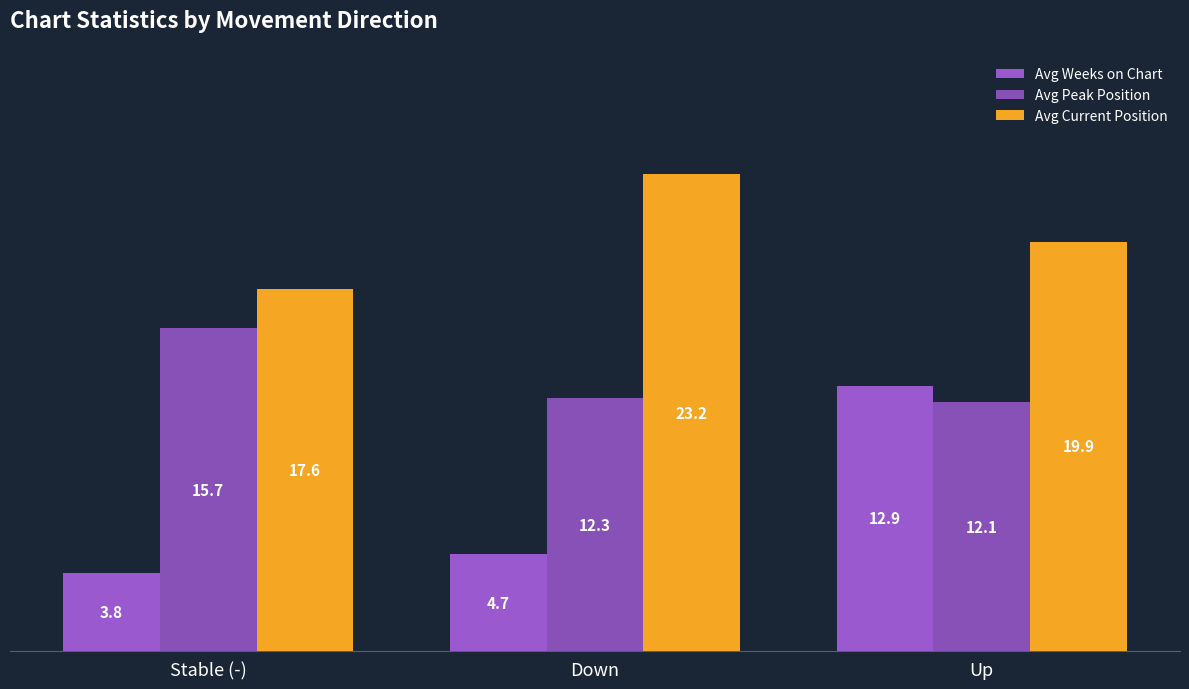

Is the value of Avg Peak Position at Down greater than the value of Avg Current Position at Down?

No